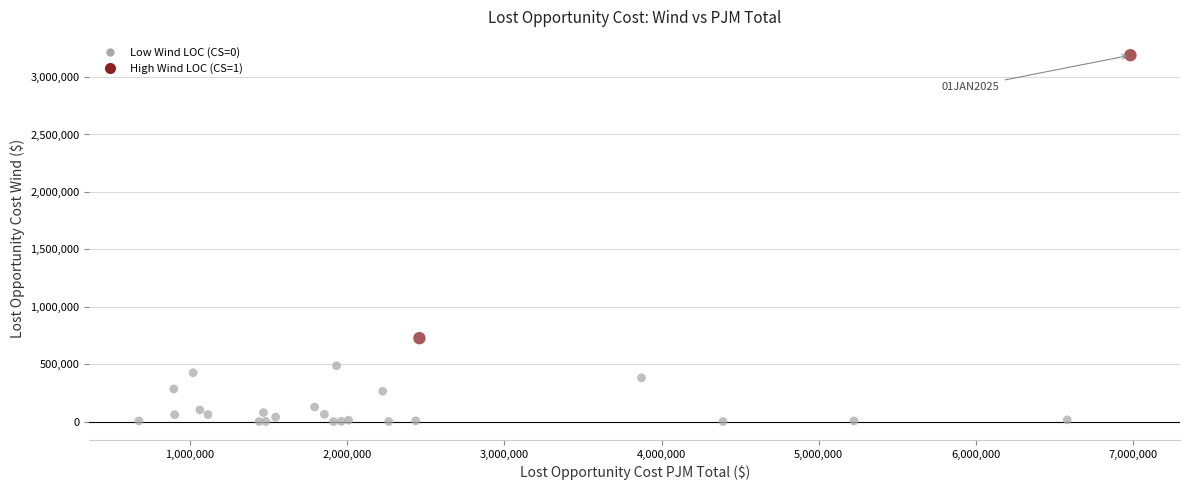

What Y value in the scatter plot is closest to 1595166?

726035